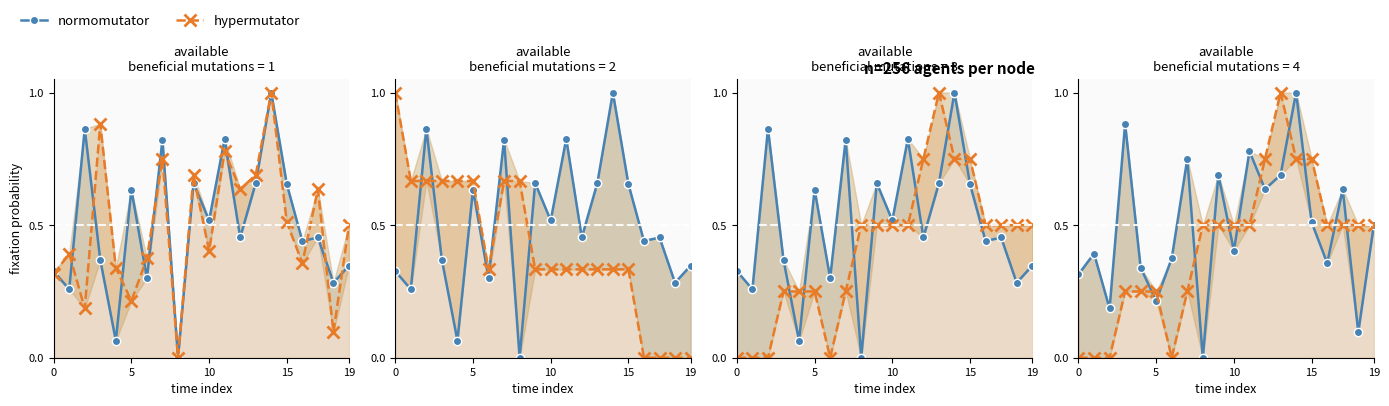

How many lines are shown in the chart?

2